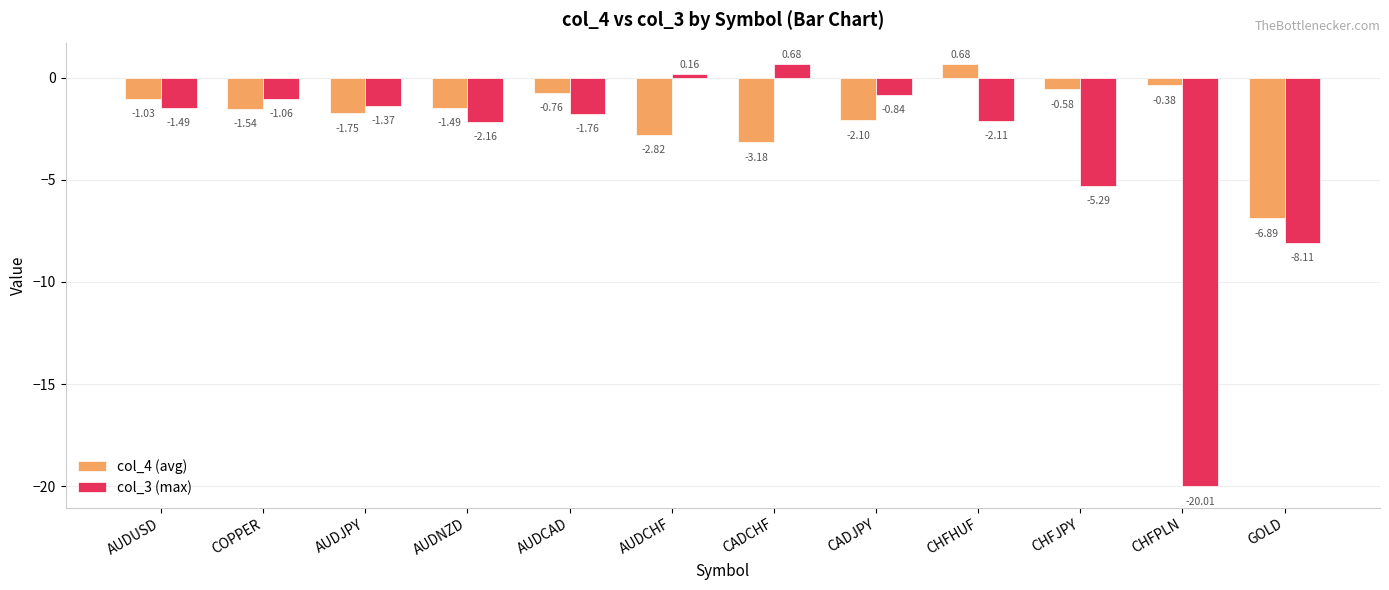

How many bars are there in total?

24